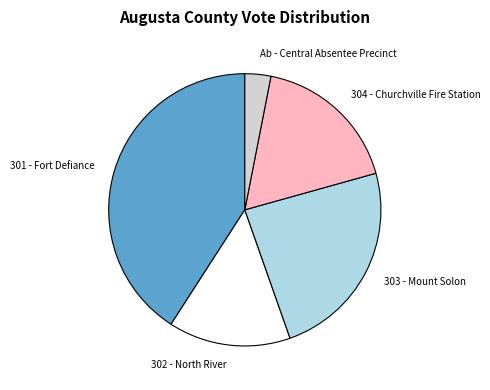

The Ab - Central Absentee Precinct slice represents 15% of the pie. True or false?

False